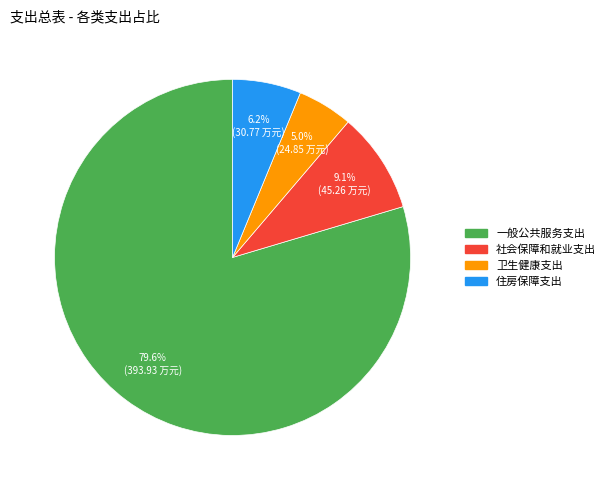

Which category accounts for the majority?

一般公共服务支出